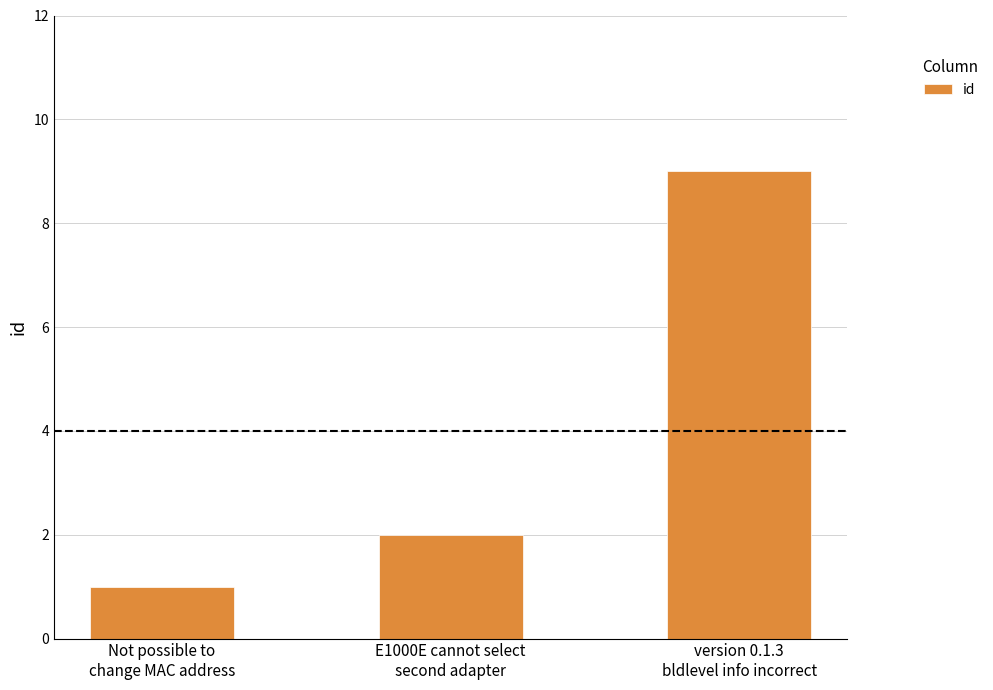

What is the average value?

4